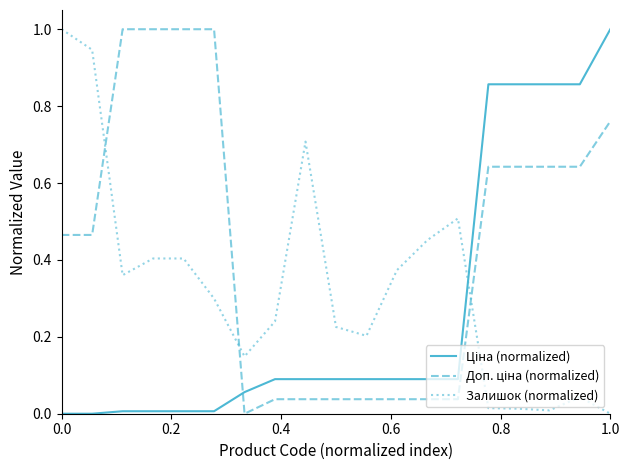

How many lines are shown in the chart?

3